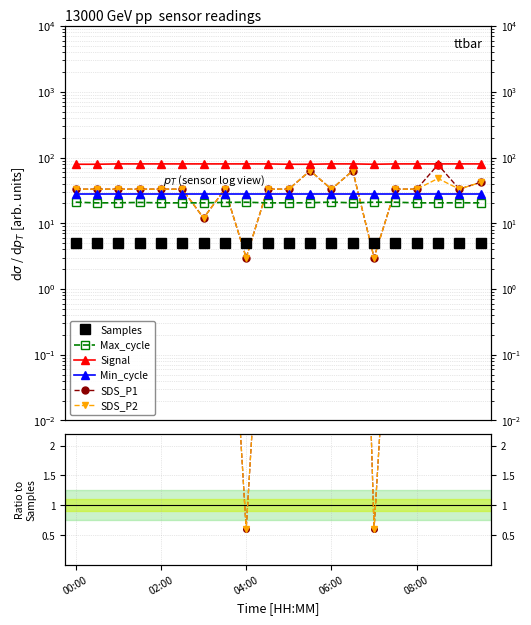

At how many categories does at least one series exceed 1?

20